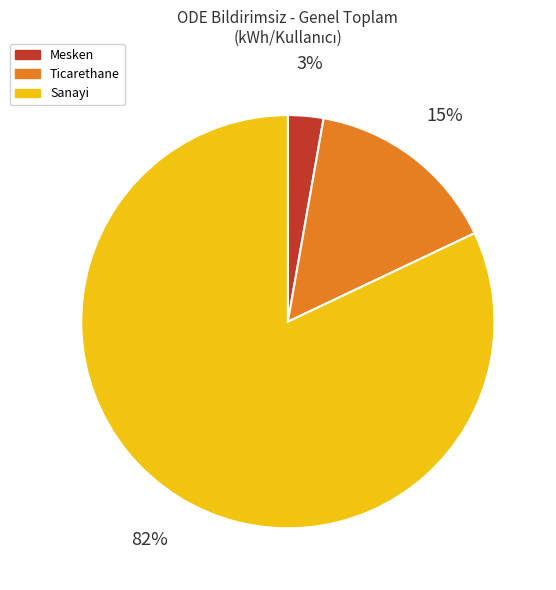

To the nearest percent, what is the difference between the Ticarethane and Mesken slice percentages?

12%